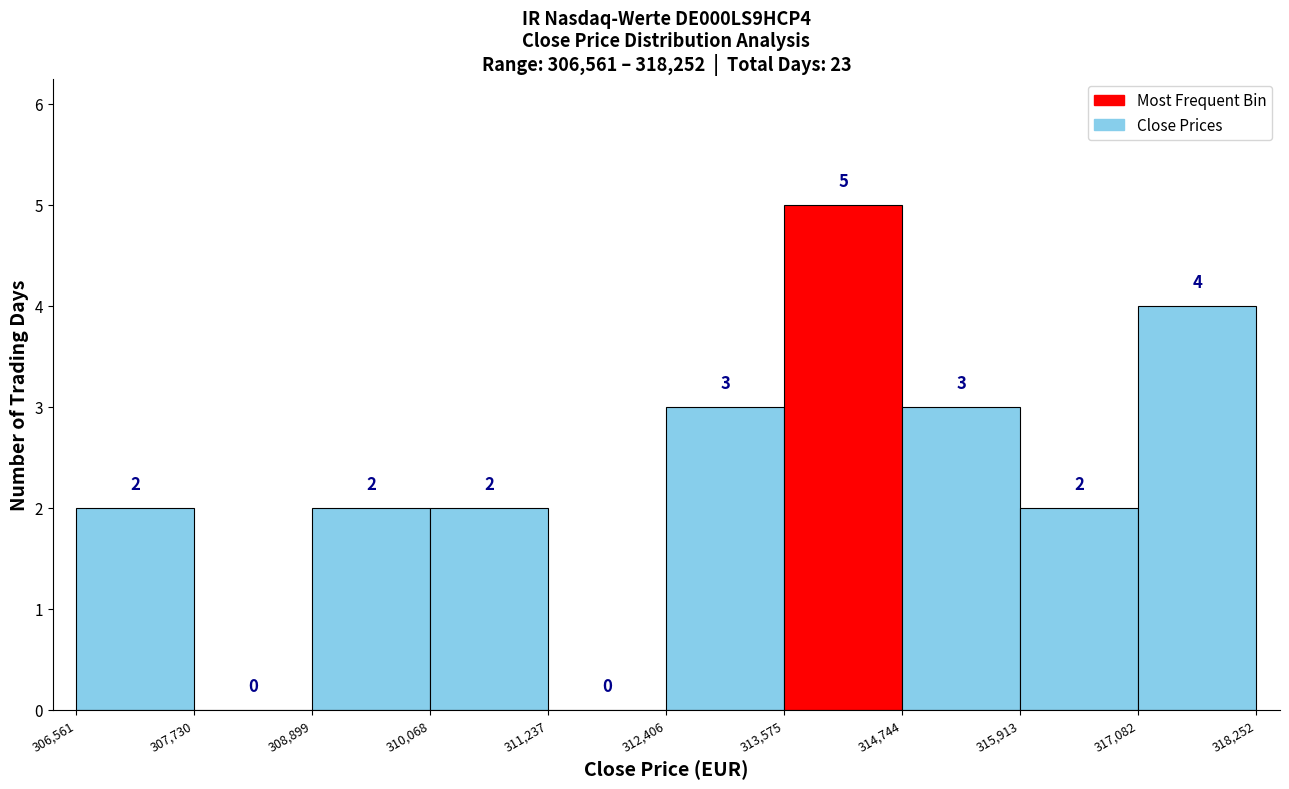

Reading left to right, transcribe this chart: for each bar, give the range it covers on the x-axis and its height.

306,561 to 307,730: 2
307,730 to 308,899: 0
308,899 to 310,068: 2
310,068 to 311,237: 2
311,237 to 312,406: 0
312,406 to 313,575: 3
313,575 to 314,744: 5
314,744 to 315,913: 3
315,913 to 317,082: 2
317,082 to 318,252: 4